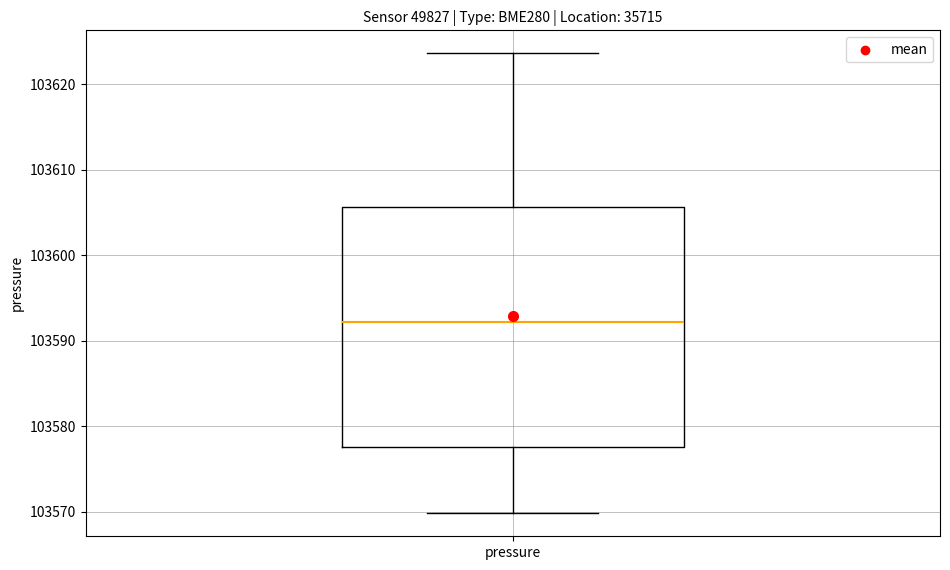

Where does the upper whisker of the box for pressure end on the y-axis? The values are not printed on the chart, so give them approximately, as read against the axis.

103624